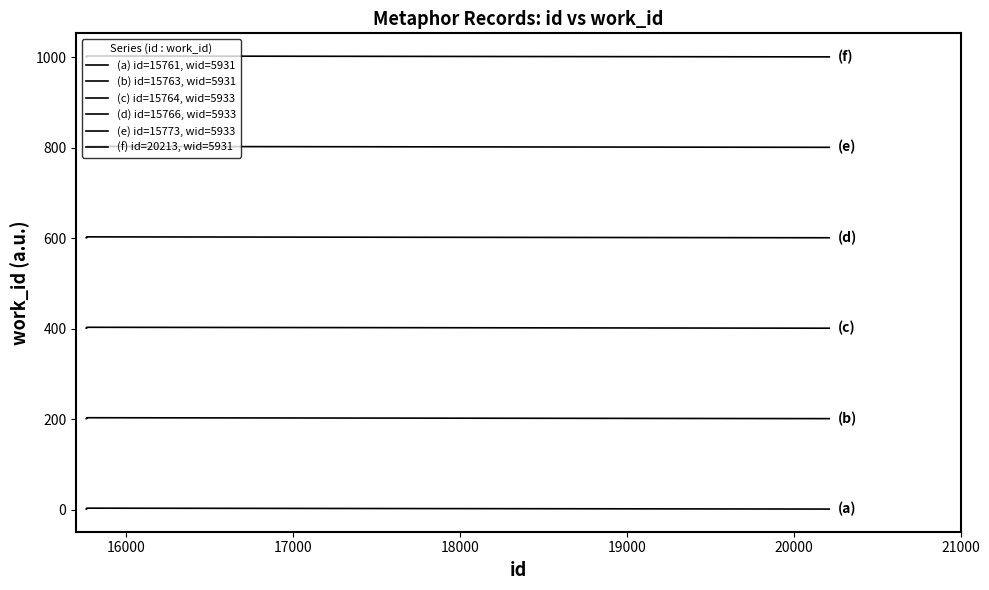

How many lines are shown in the chart?

6